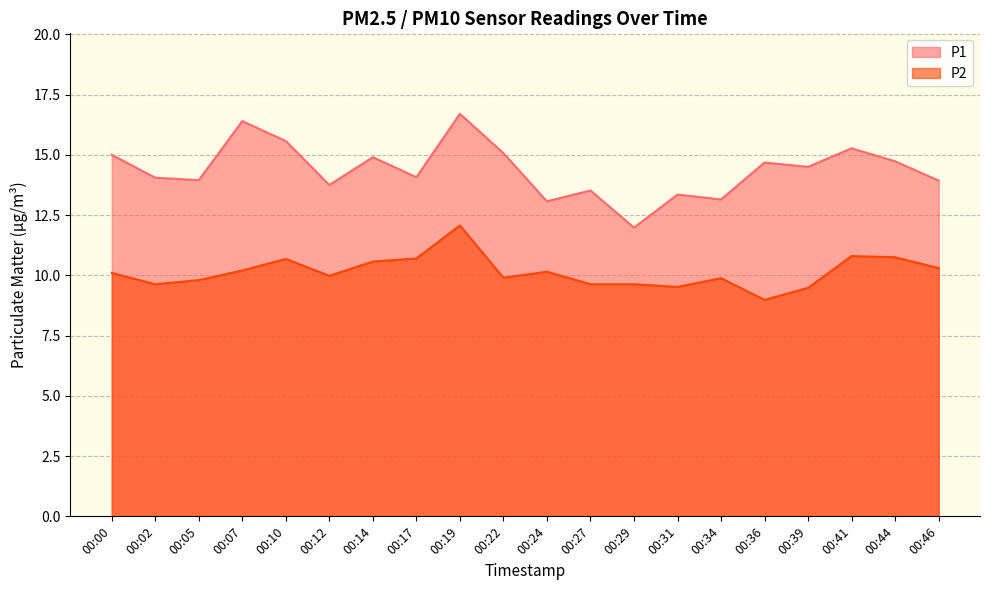

What is the difference between the maximum and minimum values in the P1 series?

4.7